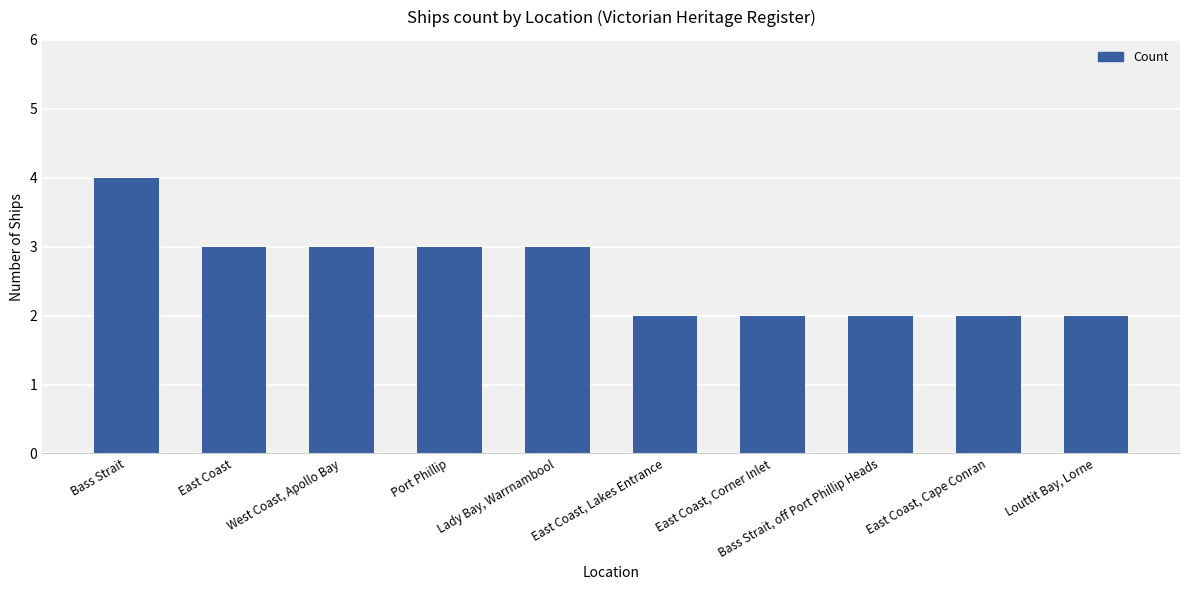

The value at Bass Strait is 4. True or false?

True